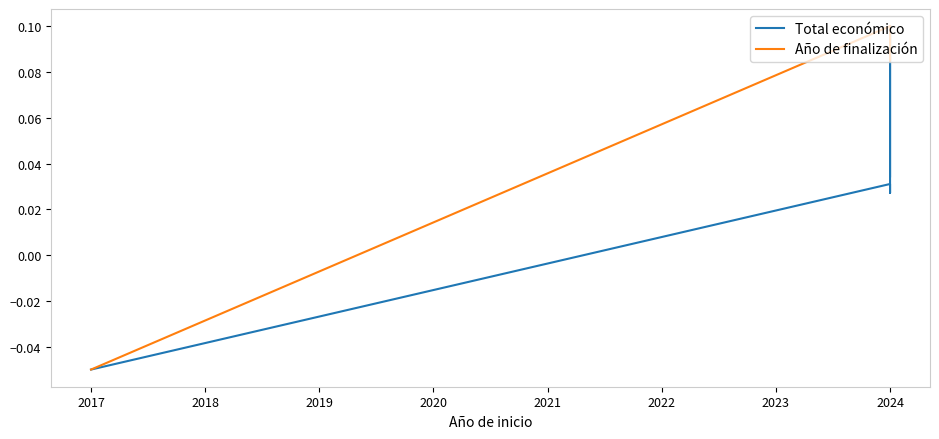

The value of Total económico at 2024 is 0.1. True or false?

False